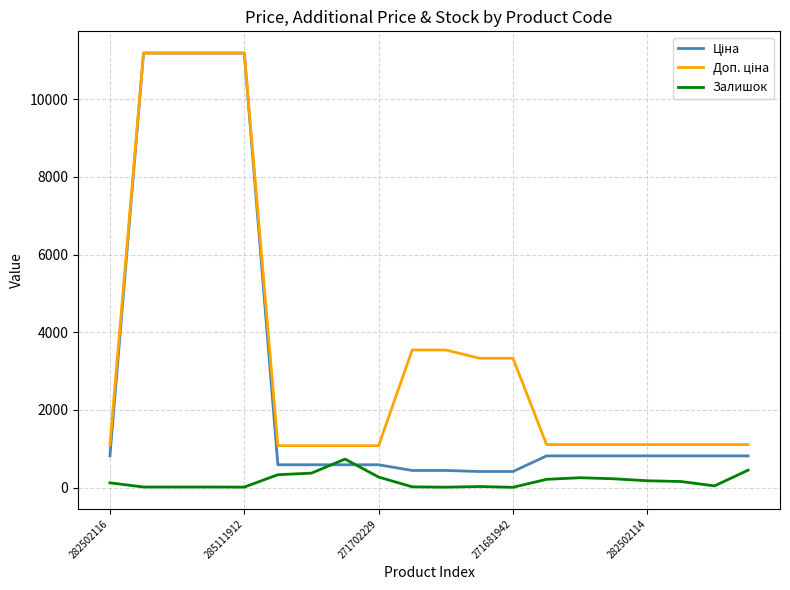

What is the maximum value shown in the chart?

11188.2